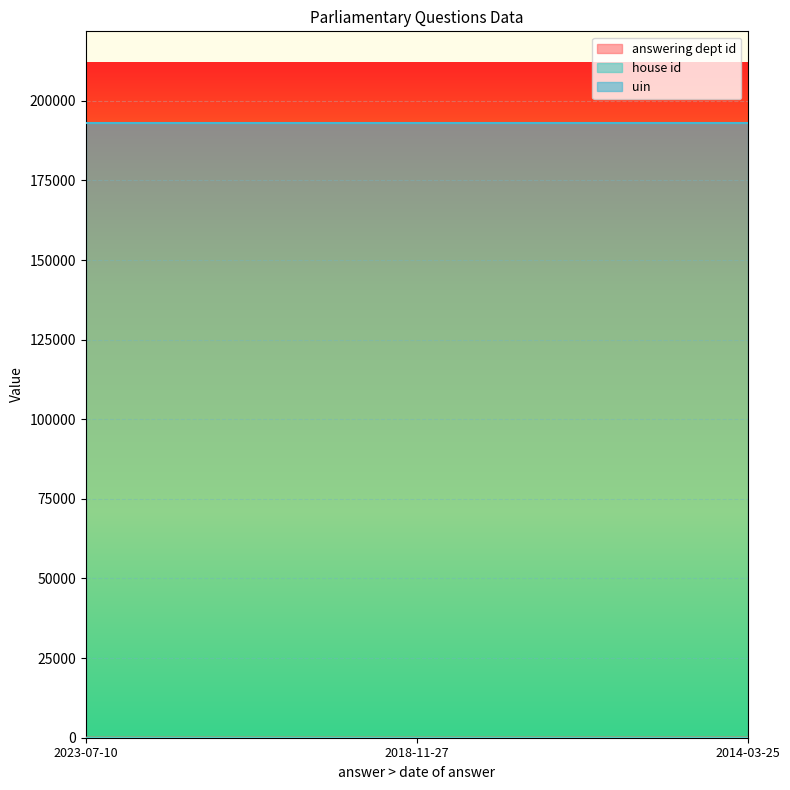

Which series changed the most between 2023-07-10 and 2014-03-25?

answering dept id